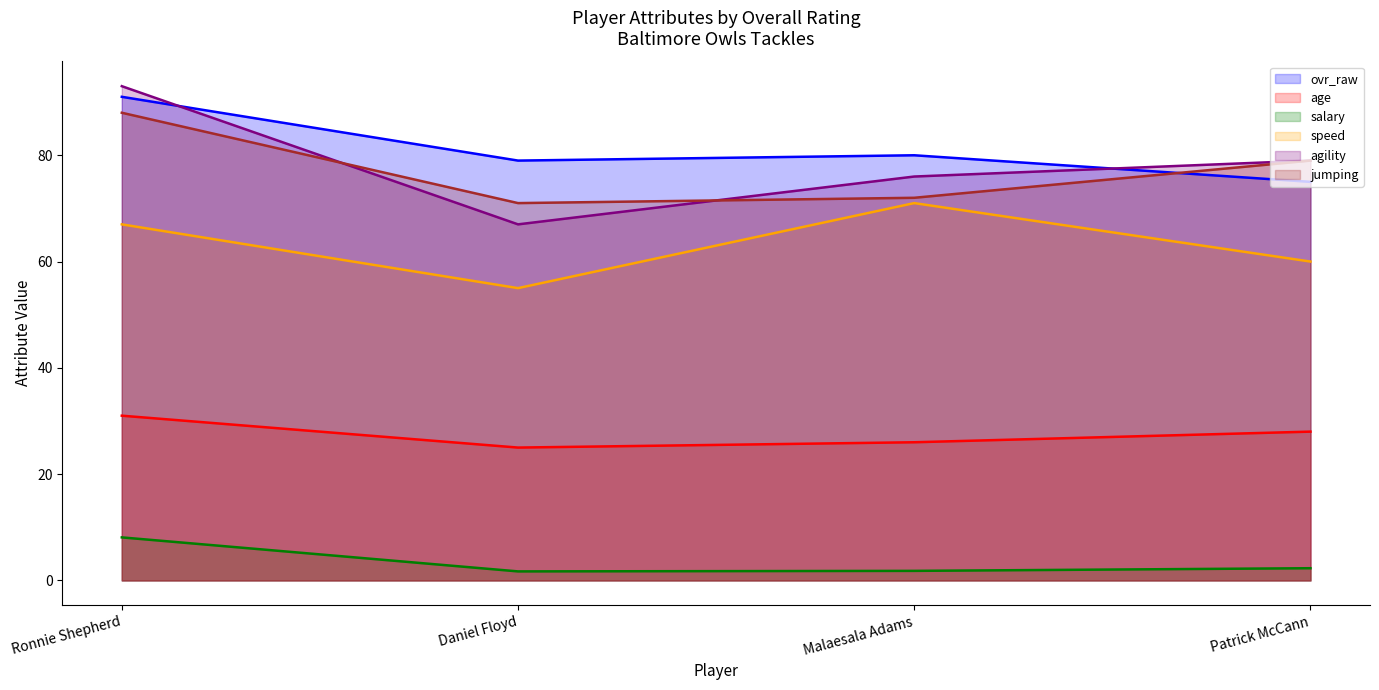

At which category does the chart reach its minimum across all series?

Daniel Floyd